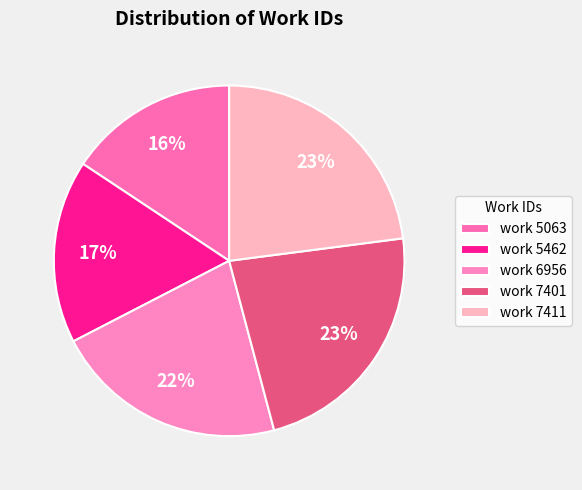

The work 7401 slice represents 23% of the pie. True or false?

True